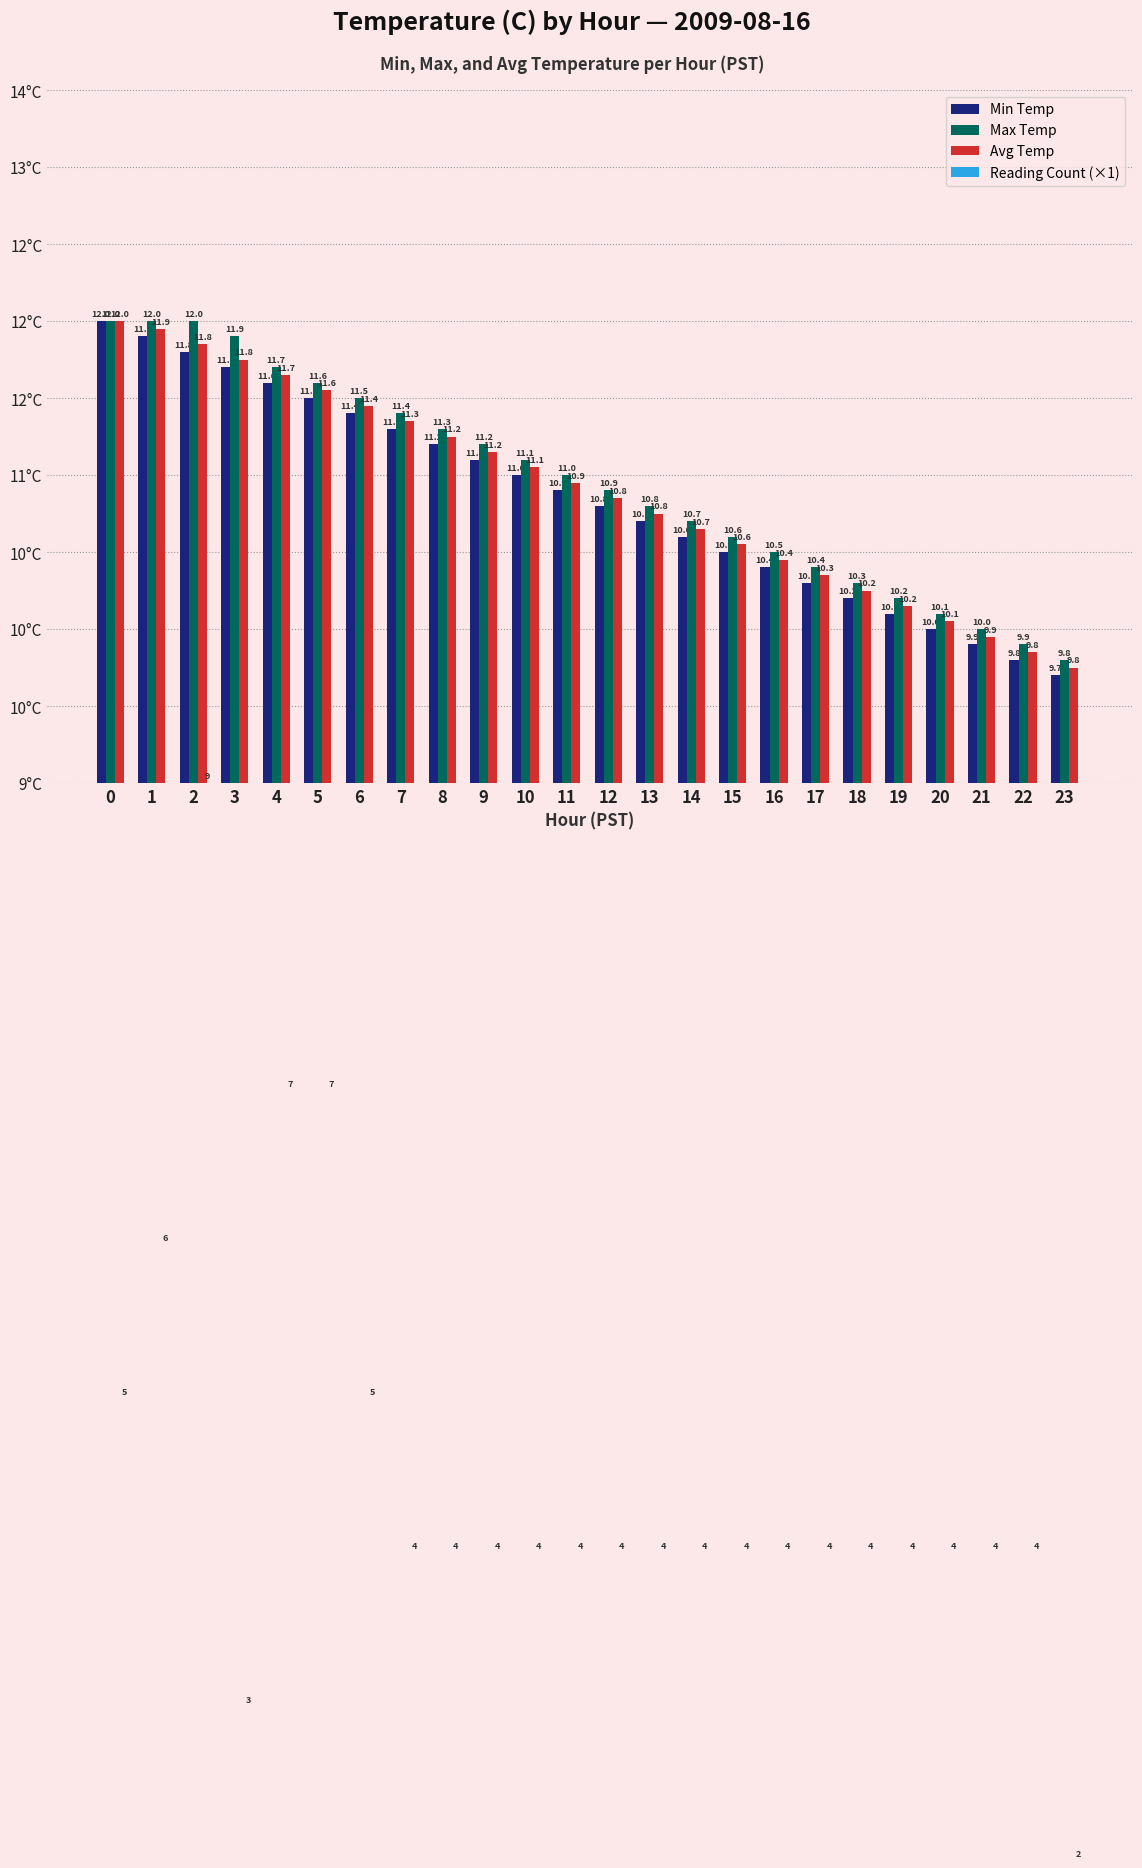

Rank the categories by Reading Count (×1) value from highest to lowest.

2, 4, 5, 1, 0, 6, 7, 8, 9, 10, 11, 12, 13, 14, 15, 16, 17, 18, 19, 20, 21, 22, 3, 23